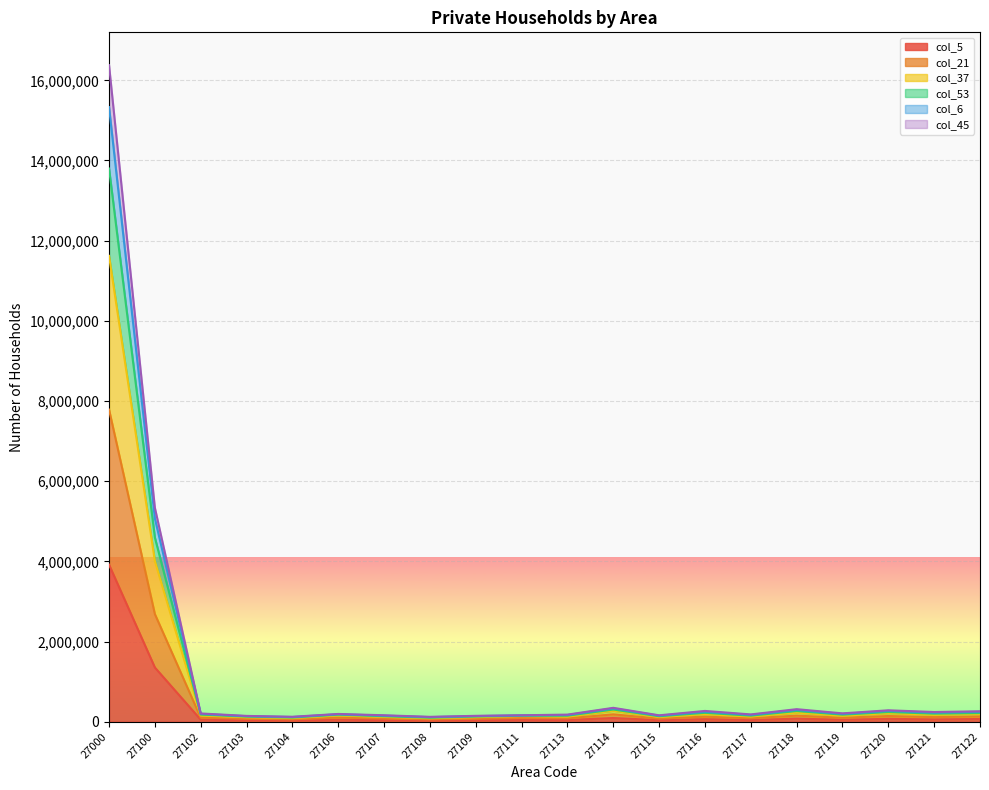

What is the value of the col_37 point at the 13th from the left?

78665